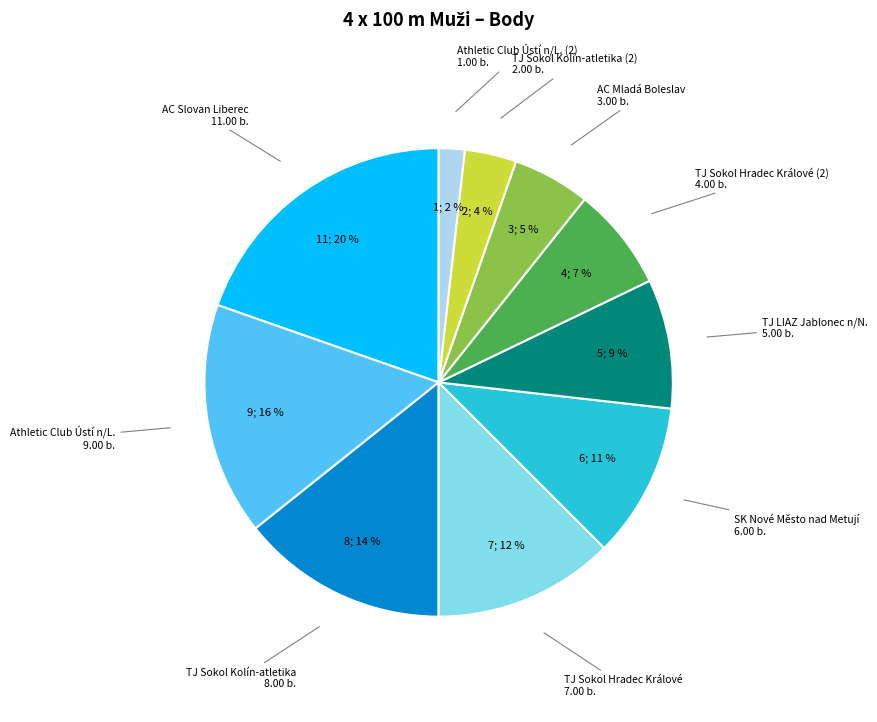

To the nearest percent, what portion does TJ LIAZ Jablonec n/N. represent?

9%